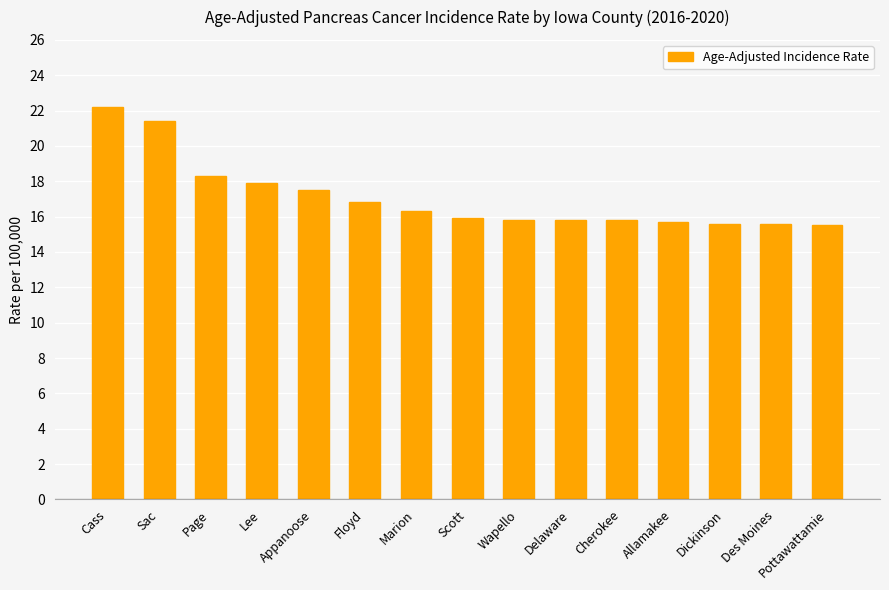

What is the label of the 4th bar from the right?

Allamakee